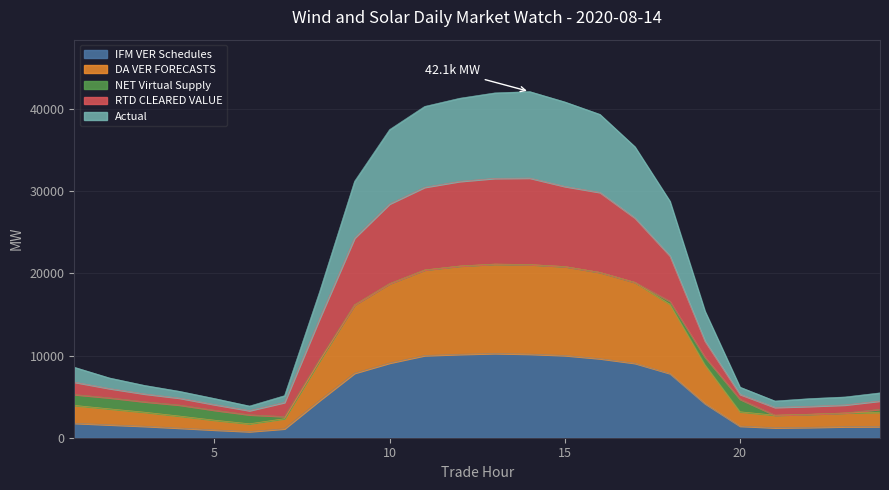

True or false: IFM VER Schedules and DA VER FORECASTS cross at least once.

False